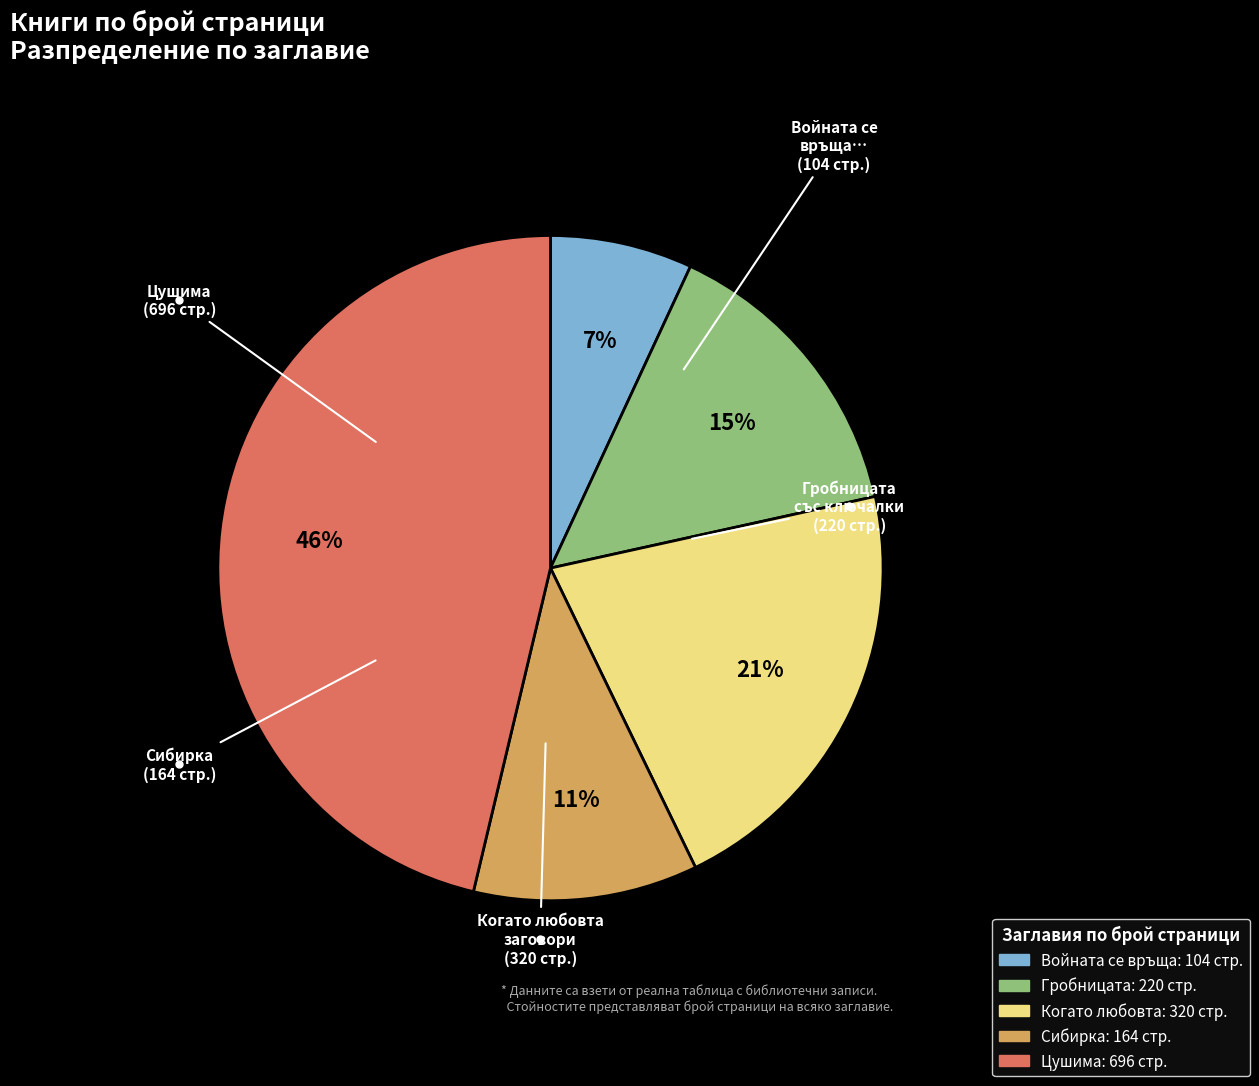

Does any single category account for the majority?

No